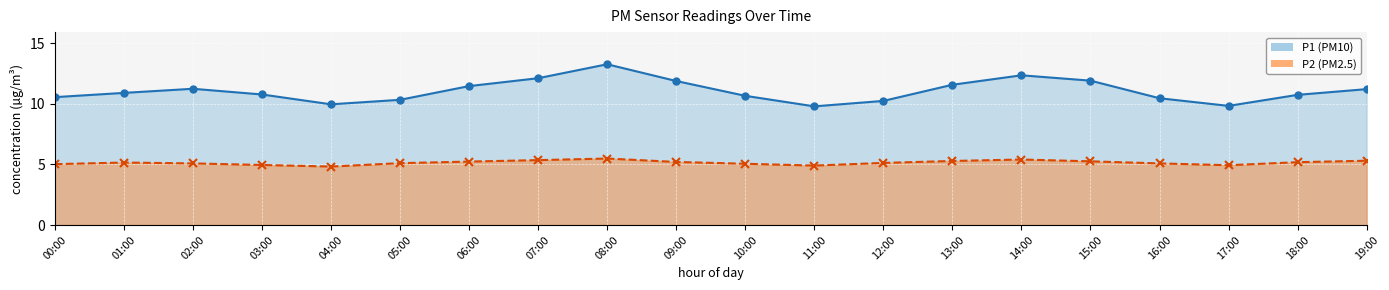

True or false: P2 line and P1 line cross at least once.

False